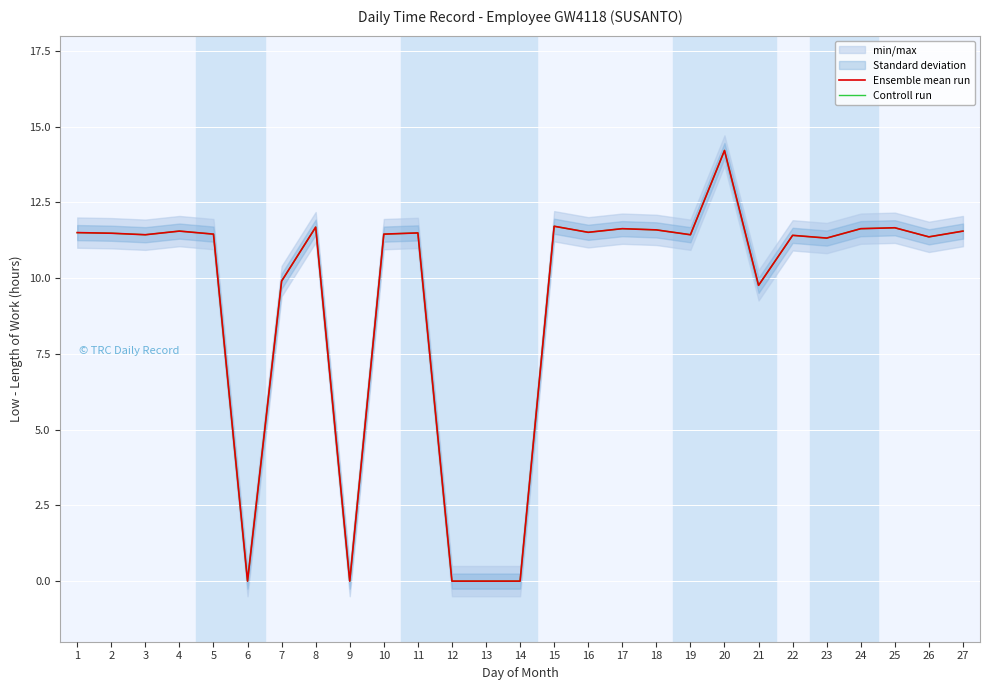

Read the Ensemble mean run value at 17.

11.6